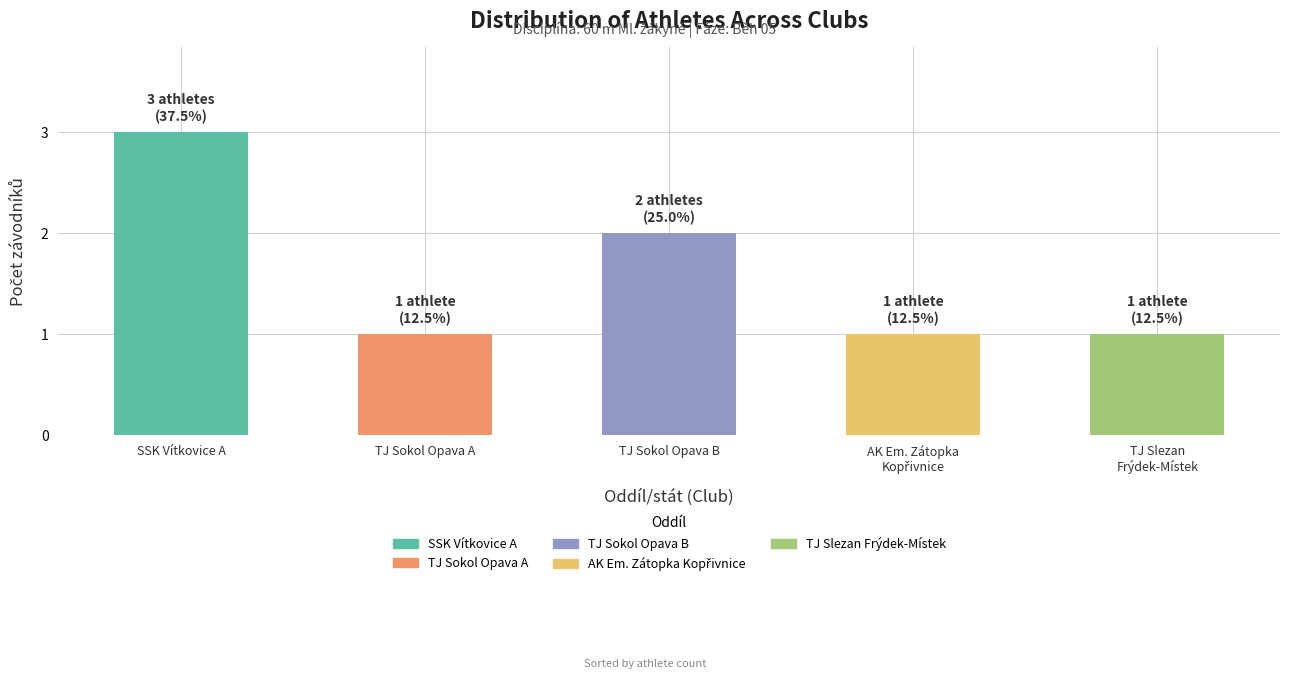

What is the change in value from TJ Sokol Opava A to TJ Sokol Opava B?

+1